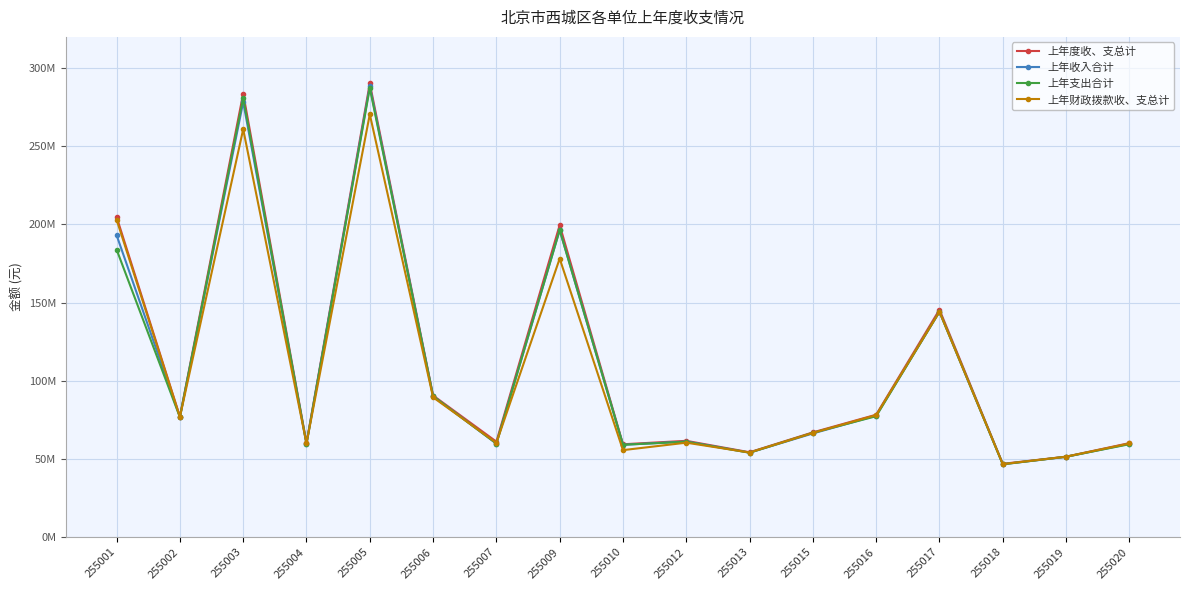

Is this an area chart (filled region under the line)?

No